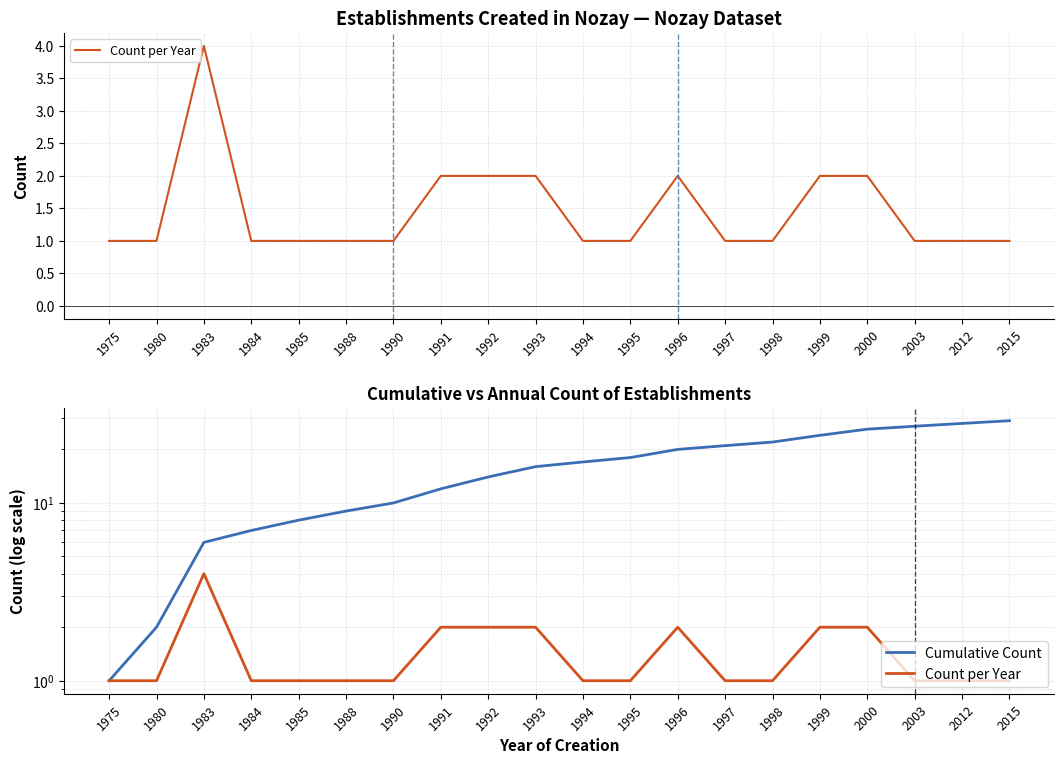

Is the value of Cumulative Count at 1988 greater than the value of Count per Year at 1998?

Yes